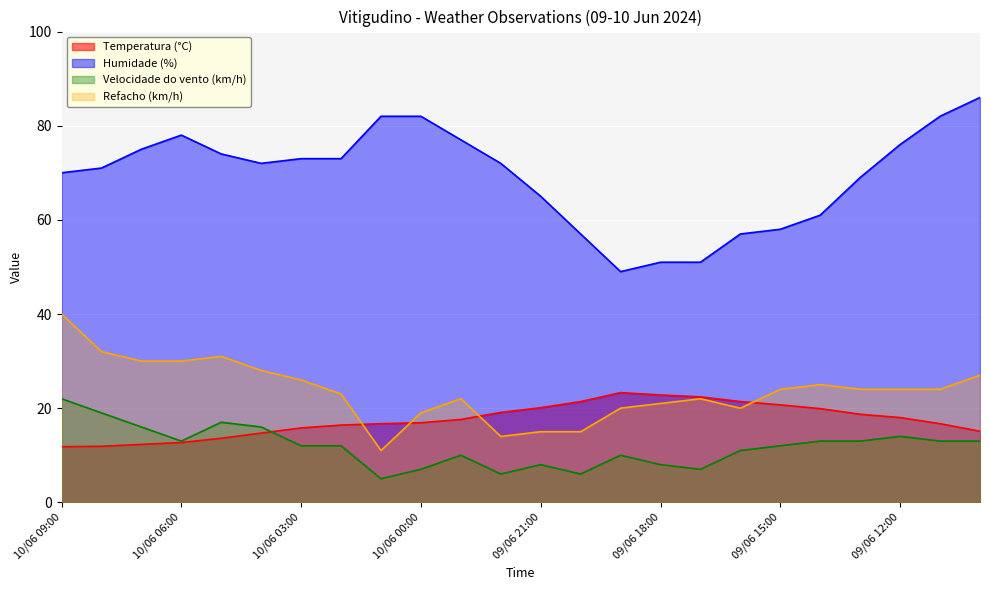

Which category has the highest value across all series?

09/06 10:00